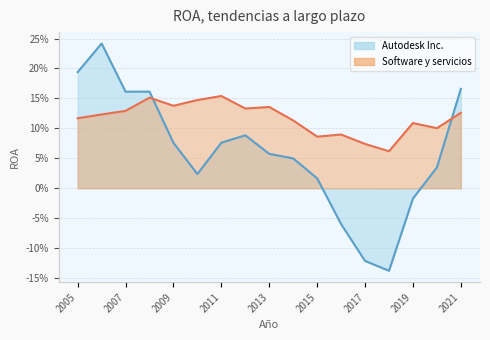

What is the maximum value for Software y servicios?

0.2